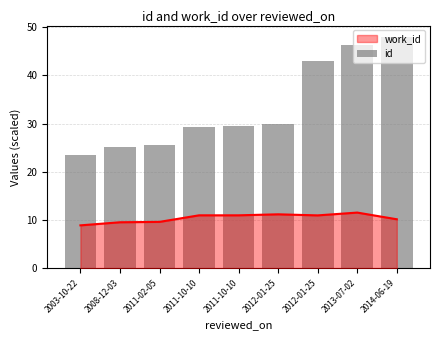

List the labels in order of value, smallest first.

2003-10-22, 2008-12-03, 2011-02-05, 2011-10-10, 2011-10-10, 2012-01-25, 2012-01-25, 2013-07-02, 2014-06-19